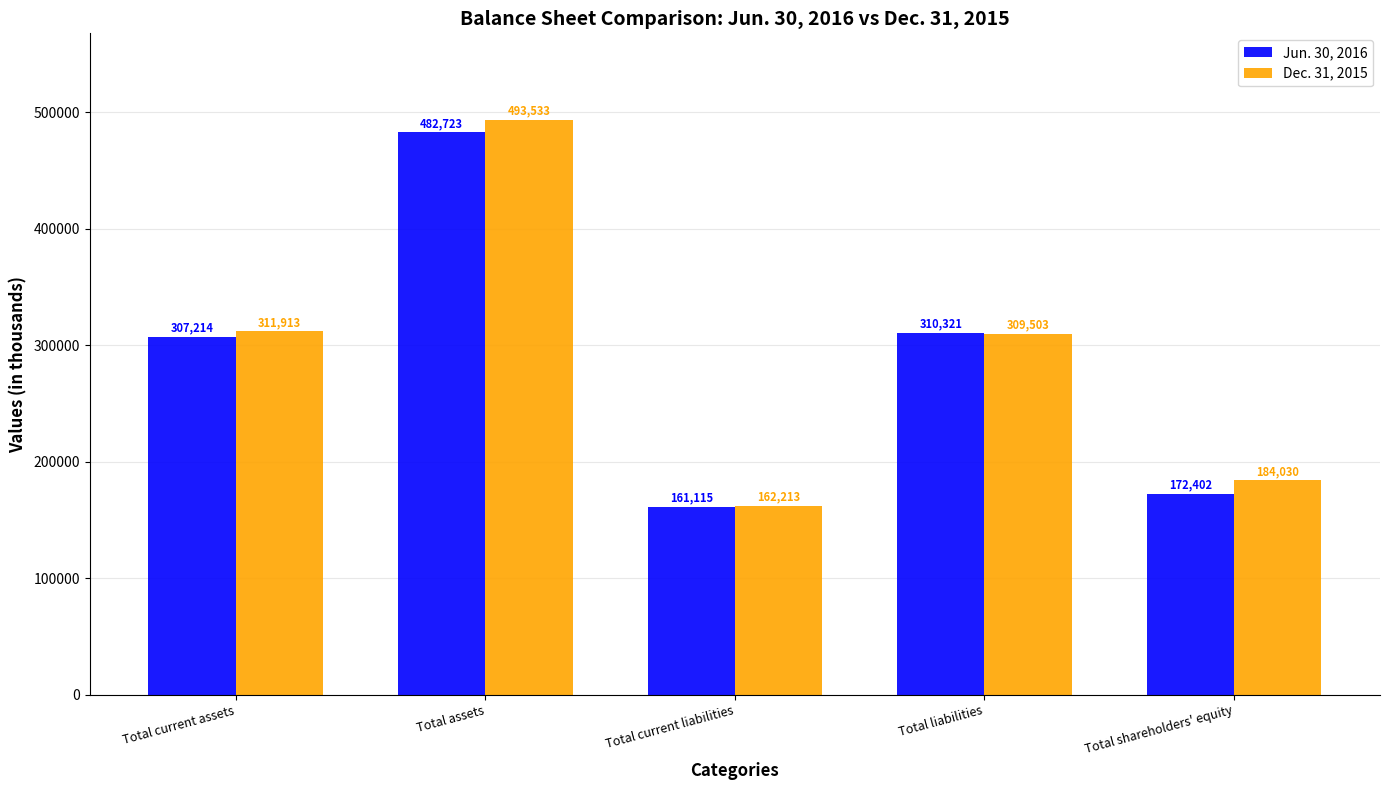

Rank the series at Total current liabilities from lowest to highest value.

Jun. 30, 2016, Dec. 31, 2015